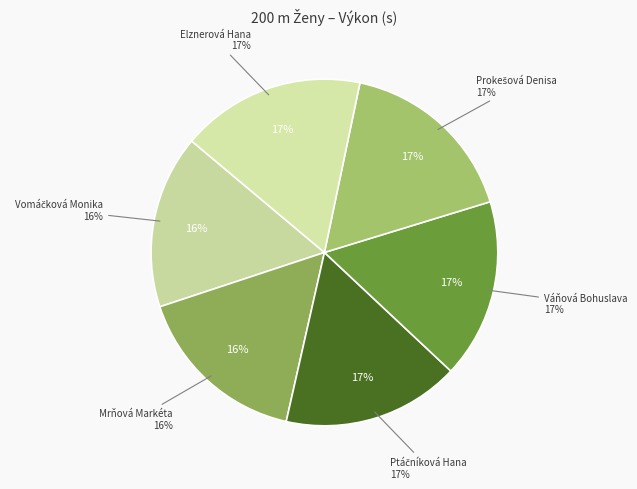

To the nearest percent, what percentage of the pie is Vomáčková Monika?

16%